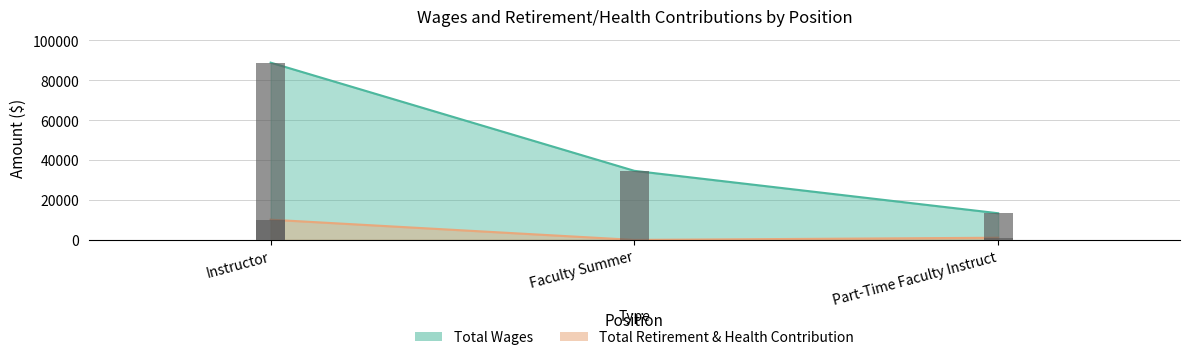

List the series in order of their overall mean, lowest first.

Total Retirement & Health Contribution, Total Wages